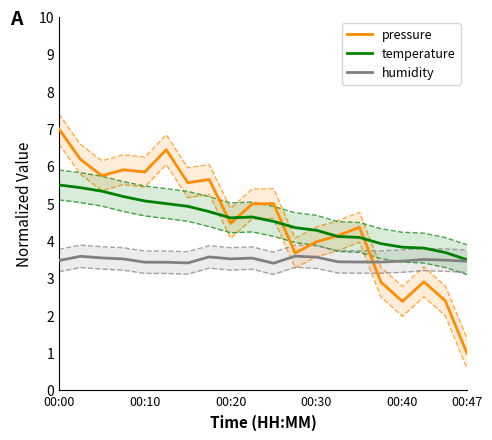

True or false: humidity and temperature cross at least once.

False